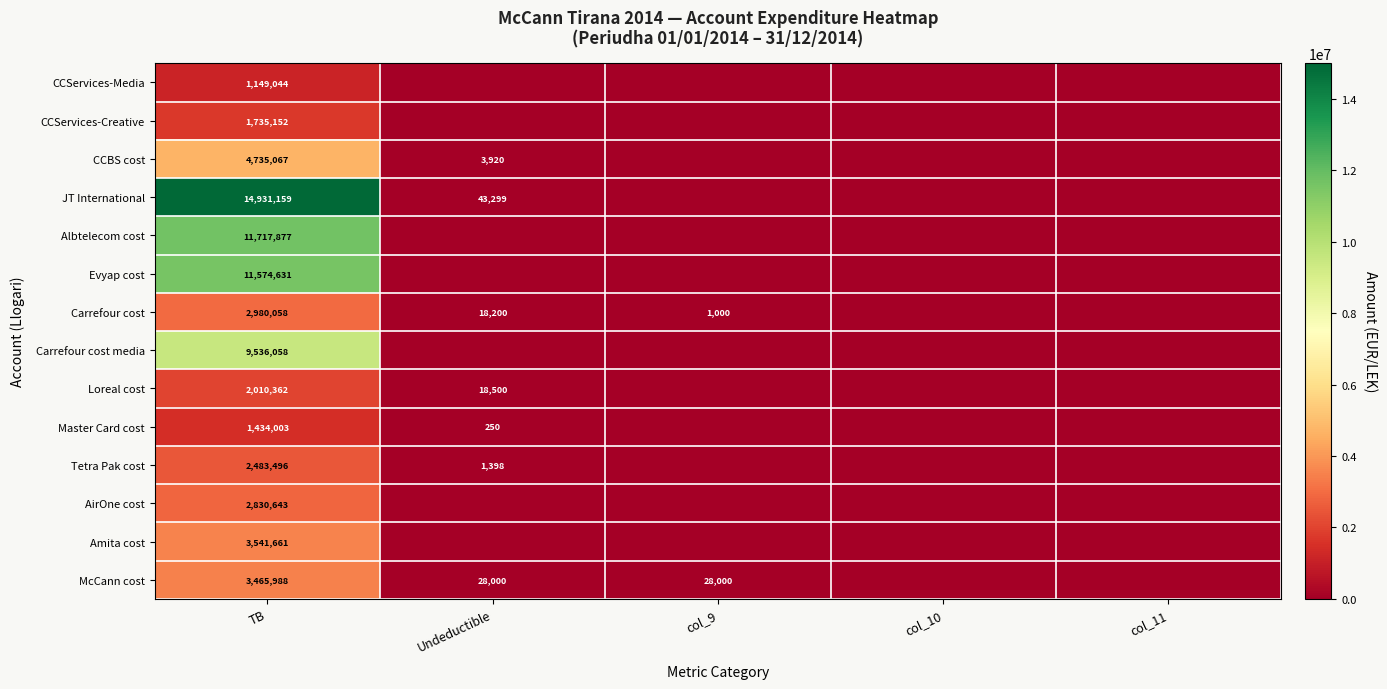

Rank the series at TB from lowest to highest value.

CCServices-Media, Master Card cost, CCServices-Creative, Loreal cost, Tetra Pak cost, AirOne cost, Carrefour cost, McCann cost, Amita cost, CCBS cost, Carrefour cost media, Evyap cost, Albtelecom cost, JT International